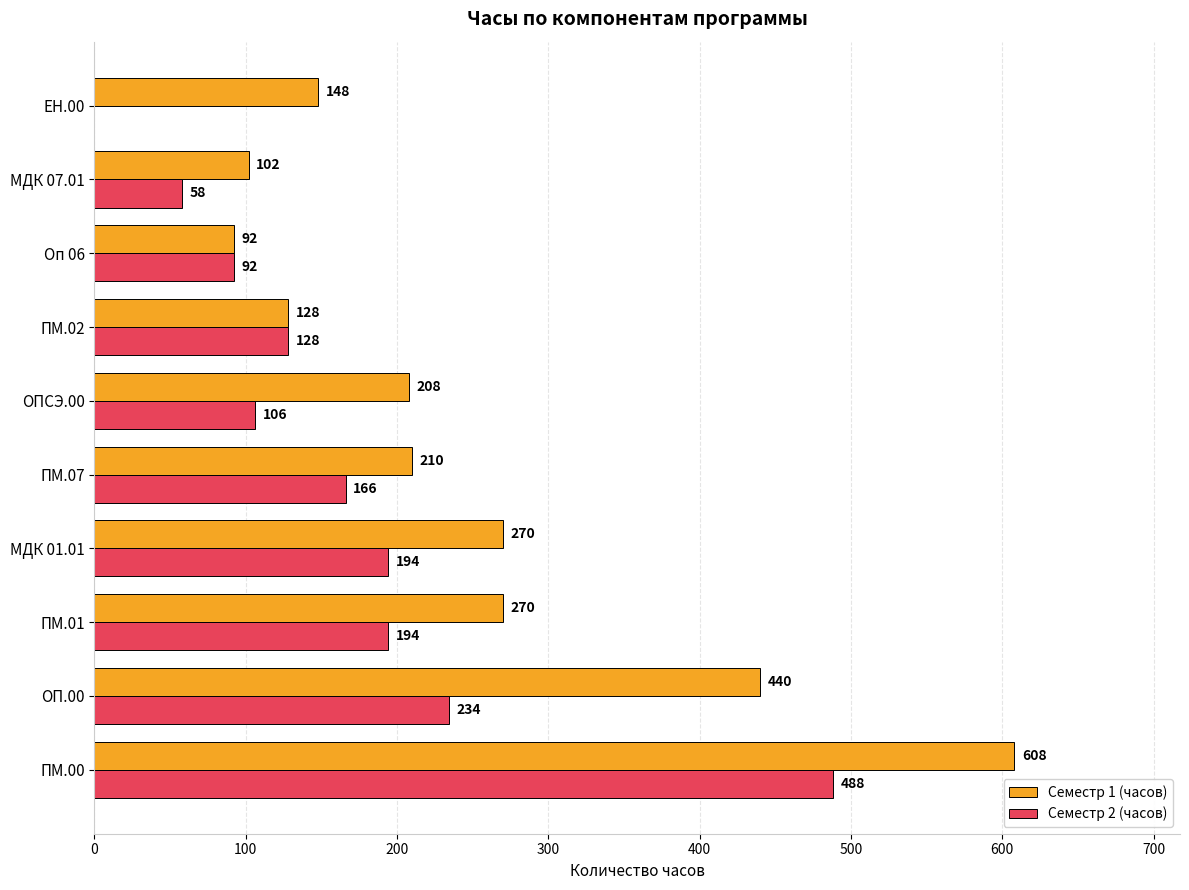

Is it true that Семестр 1 (часов) equals 136 at МДК 07.01?

False